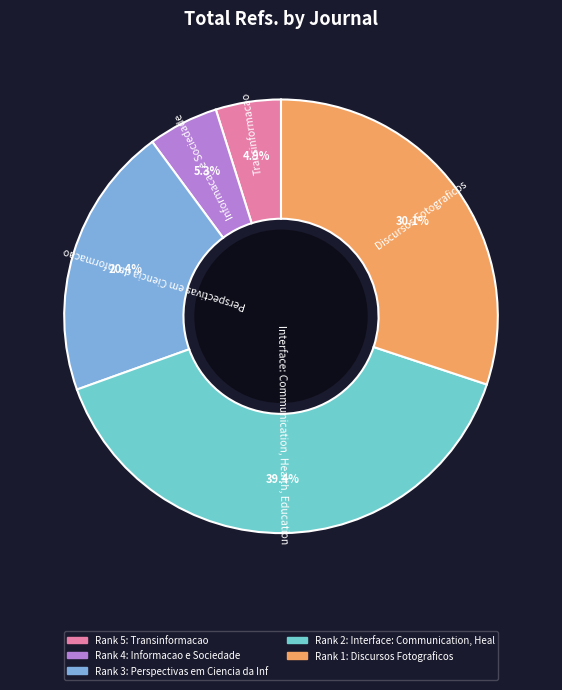

Does Informacao e Sociedade account for over 50% of the chart?

No